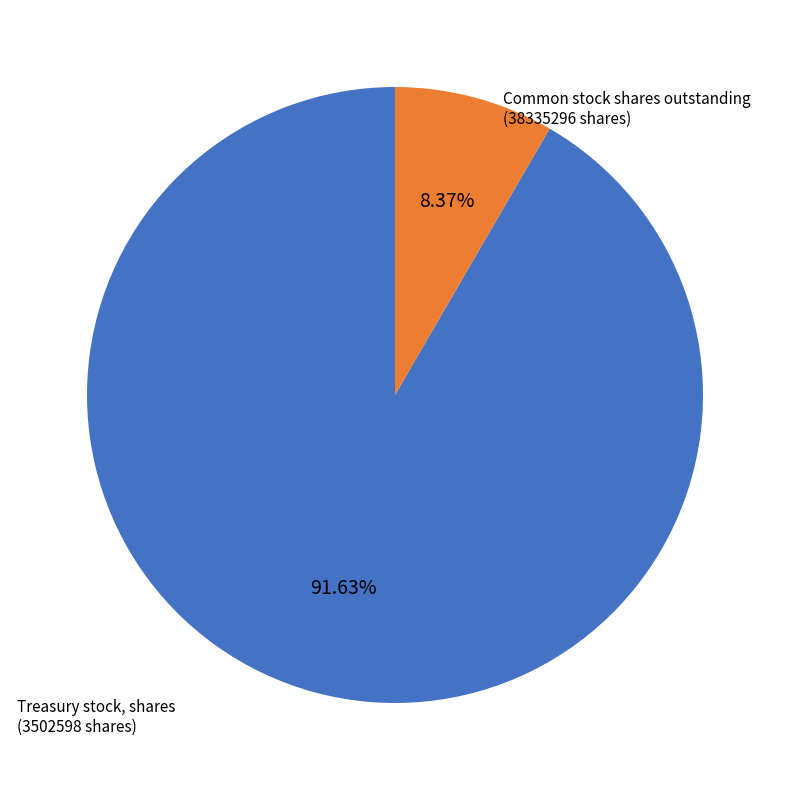

Does any single category account for the majority?

Yes